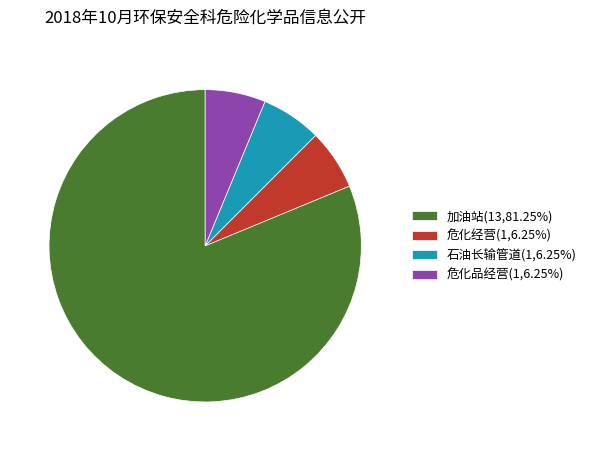

Does 加油站(13,81.25%) account for over 50% of the chart?

Yes